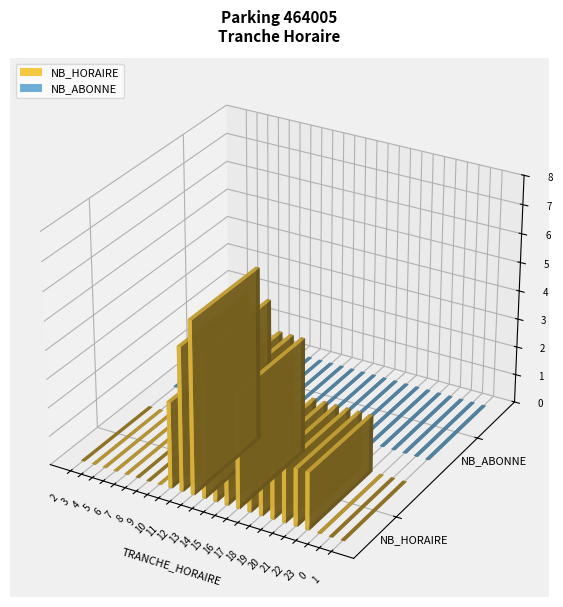

List the series in order of their peak value, lowest first.

NB_ABONNE, NB_HORAIRE